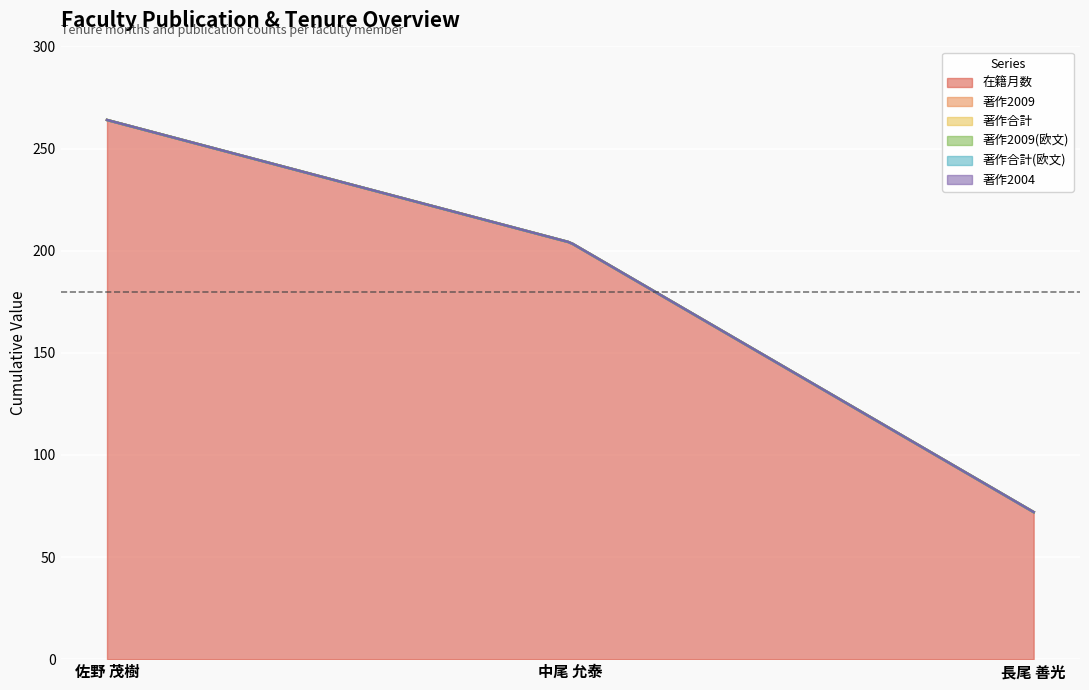

Reading left to right, list all the values displayed in this chart.

在籍月数: 佐野 茂樹=264	中尾 允泰=204	長尾 善光=72
著作2009: 佐野 茂樹=0	中尾 允泰=0	長尾 善光=0
著作合計: 佐野 茂樹=0	中尾 允泰=0	長尾 善光=0
著作2009(欧文): 佐野 茂樹=0	中尾 允泰=0	長尾 善光=0
著作合計(欧文): 佐野 茂樹=0	中尾 允泰=0	長尾 善光=0
著作2004: 佐野 茂樹=0	中尾 允泰=0	長尾 善光=0